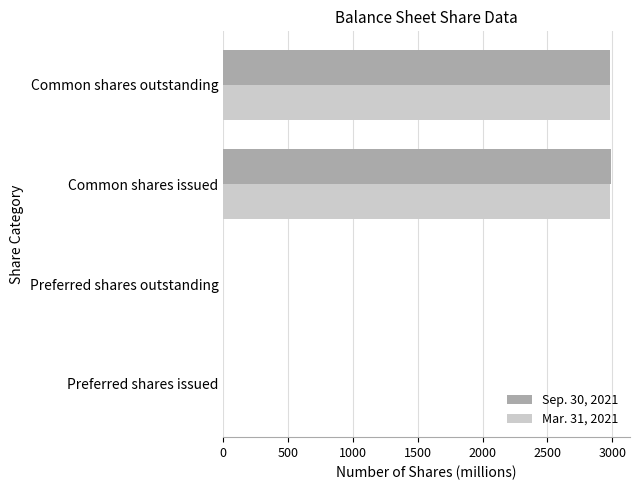

True or false: Sep. 30, 2021 has a value of 5291.1 at Common shares outstanding.

False